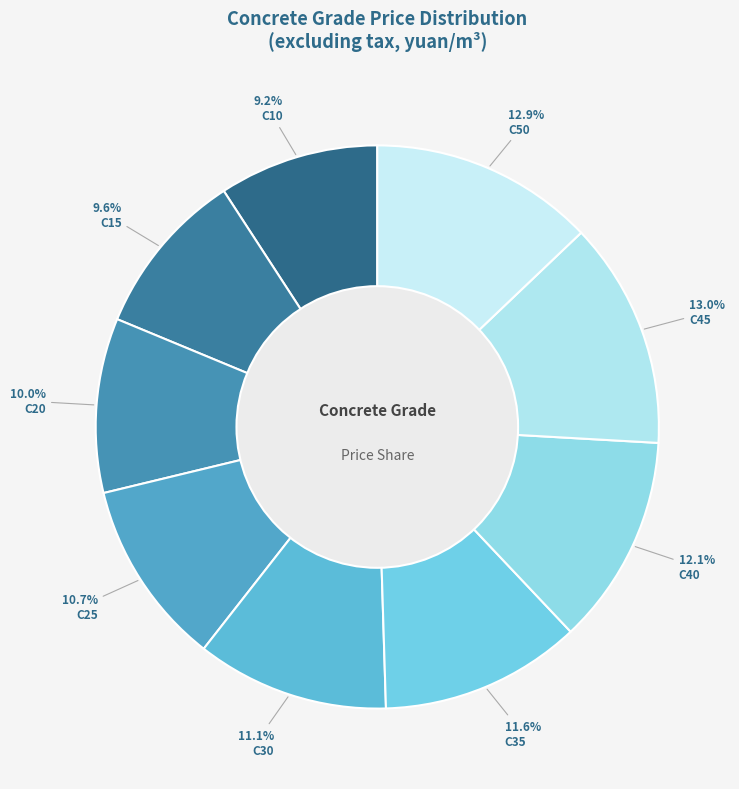

True or false: C30 accounts for 11% of the total.

True